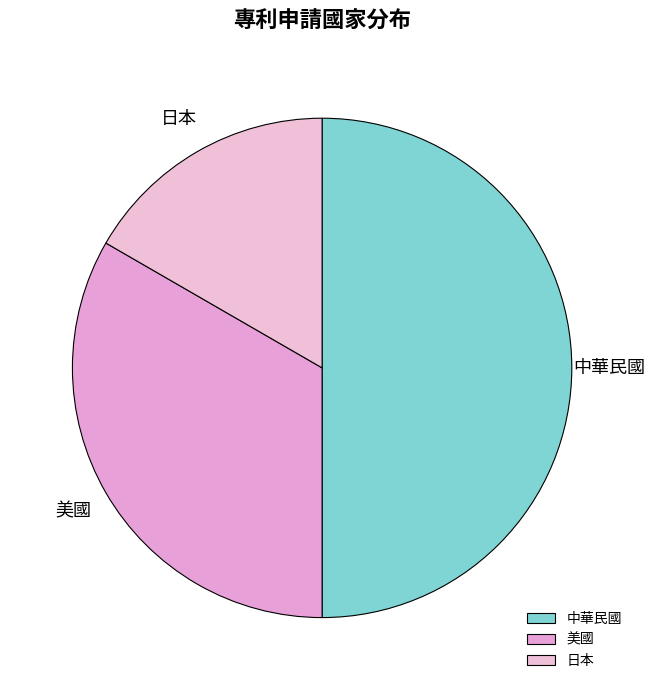

How many segments does this pie chart have?

3